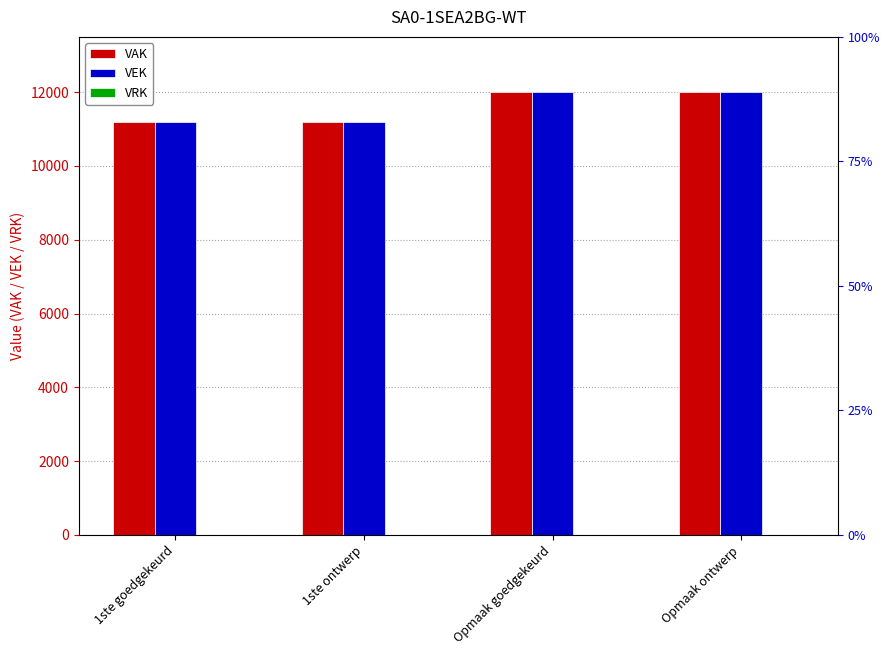

How many distinct data groups are displayed?

3